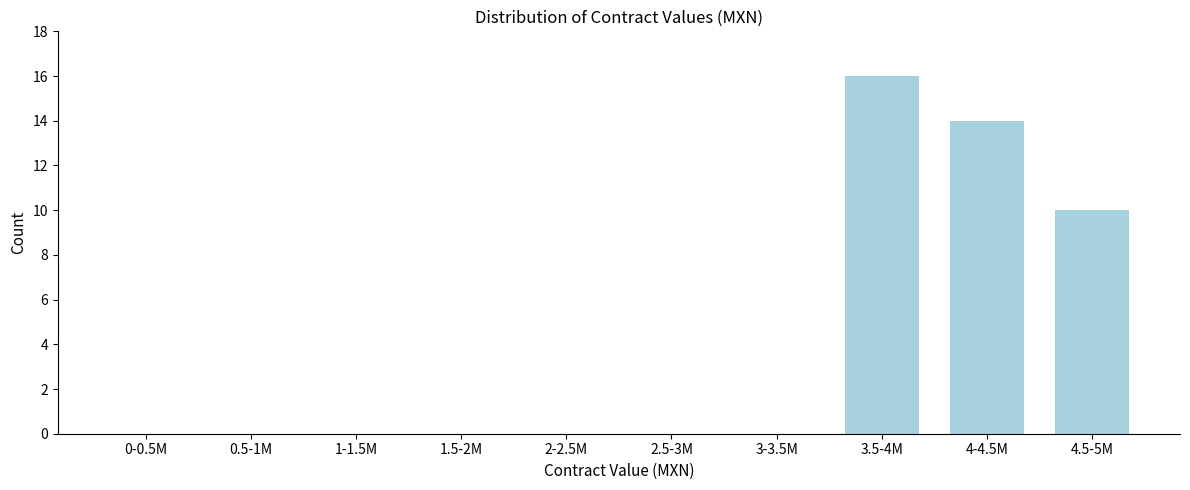

Reading left to right, list all the values displayed in this chart.

0-0.5M=0	0.5-1M=0	1-1.5M=0	1.5-2M=0	2-2.5M=0	2.5-3M=0	3-3.5M=0	3.5-4M=16	4-4.5M=14	4.5-5M=10